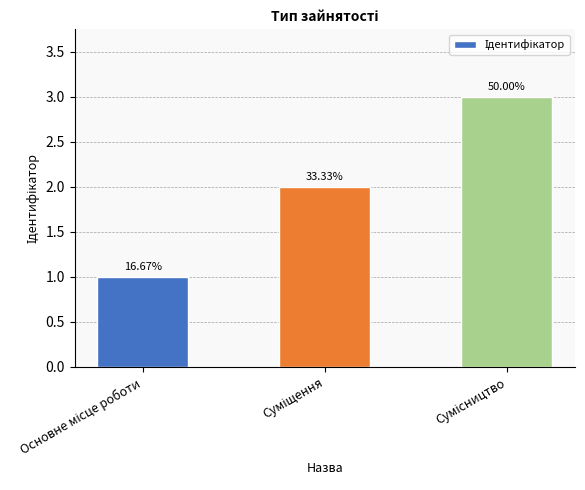

Which label corresponds to the smallest value in the chart?

Основне місце роботи